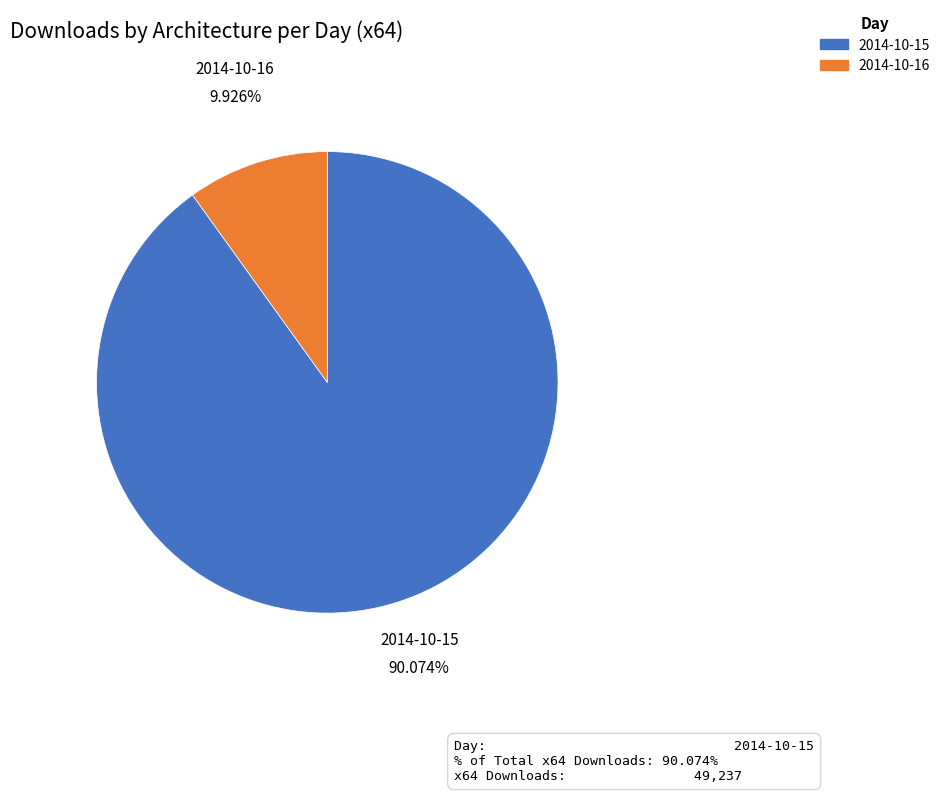

True or false: 2014-10-15 accounts for 90% of the total.

True